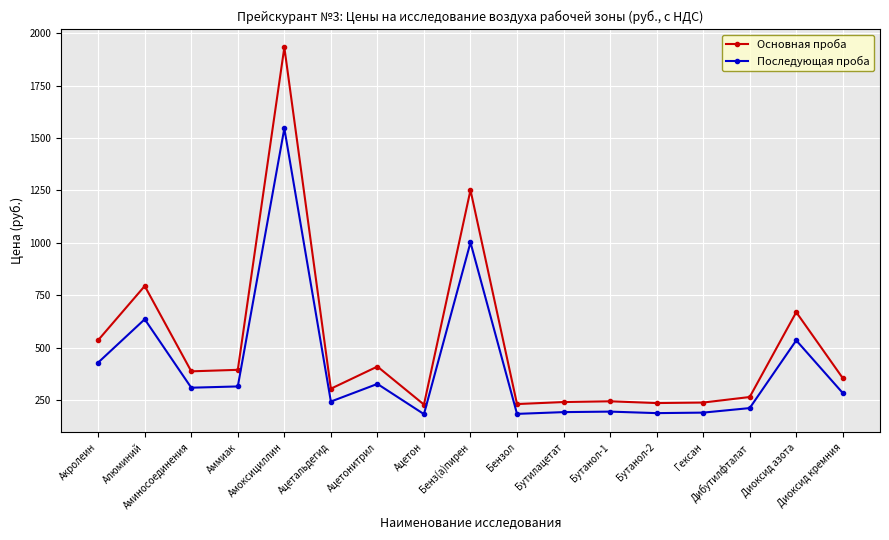

Between Акролеин and Алюминий, which series saw the biggest shift?

Основная проба